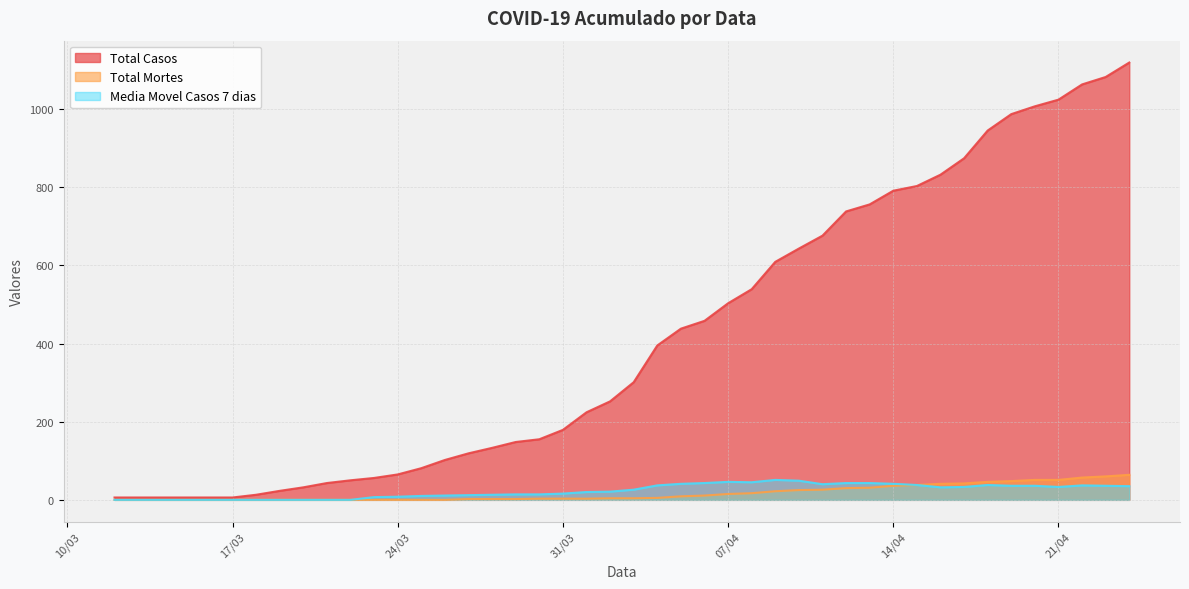

True or false: Media Movel Casos 7 dias and Total Casos cross at least once.

False